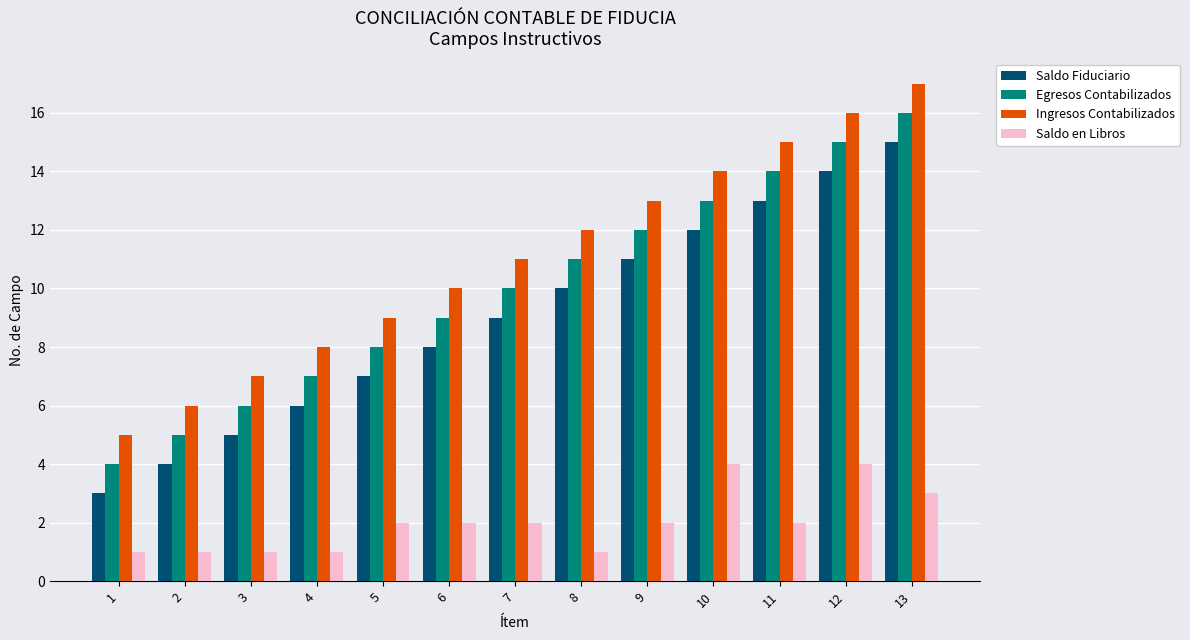

At which category does the chart reach its peak across all series?

13